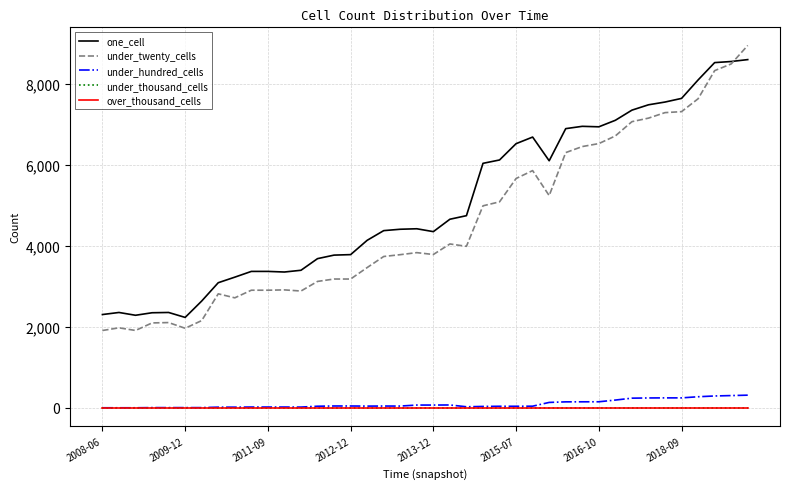

How many lines are shown in the chart?

5